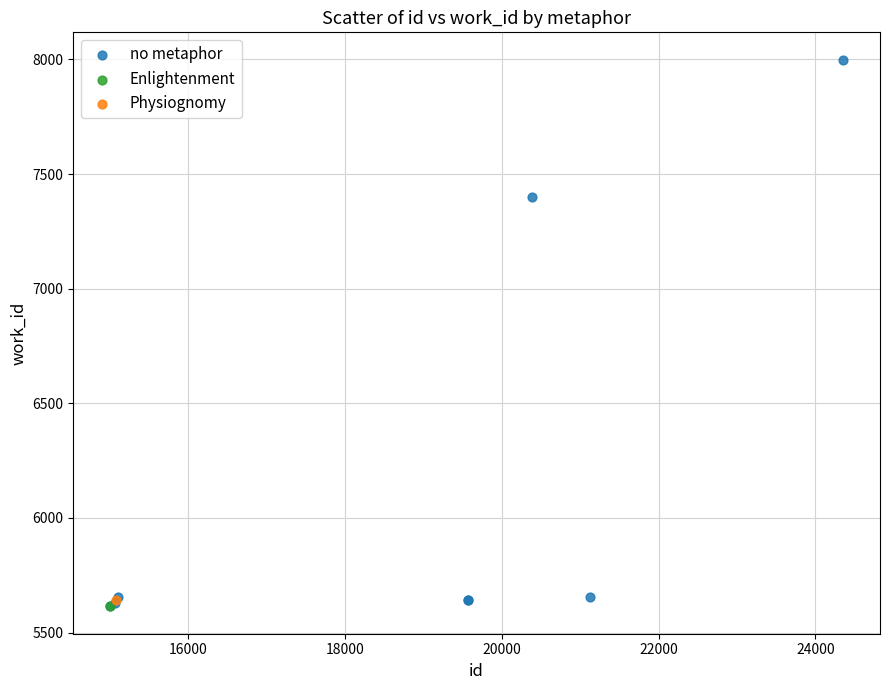

What are all the series names shown in the legend?

no metaphor, Enlightenment, Physiognomy